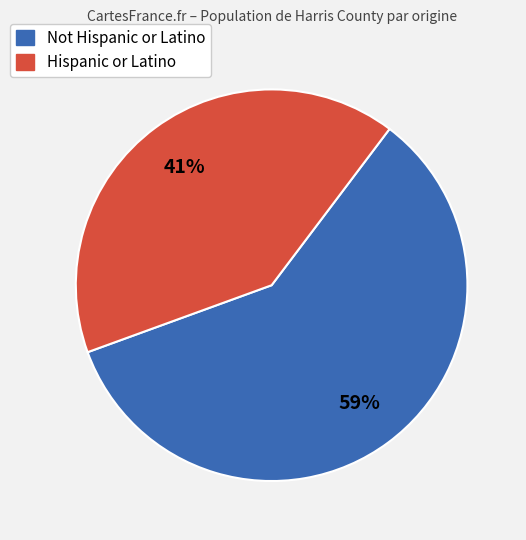

How many slices are in this pie chart?

2